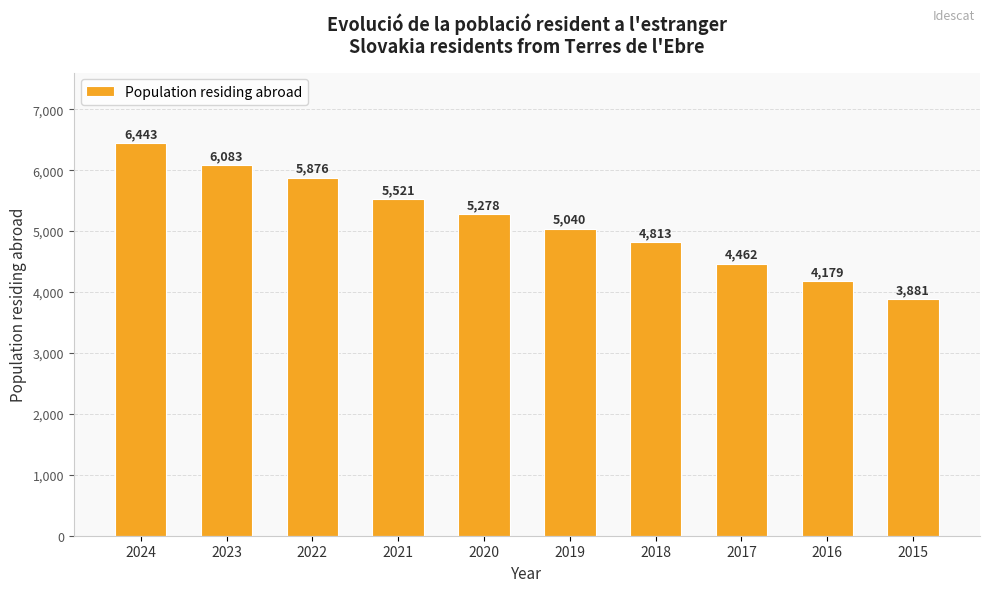

Rank the categories by value from highest to lowest.

2024, 2023, 2022, 2021, 2020, 2019, 2018, 2017, 2016, 2015